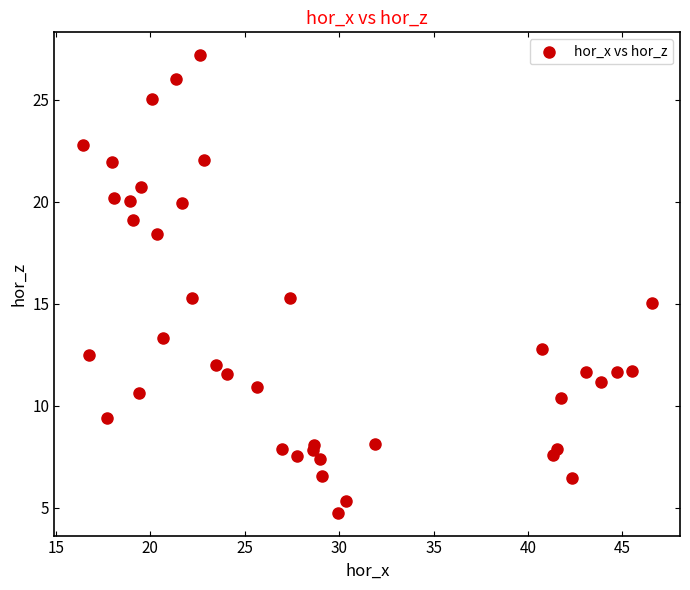

What is the range of X values (max minus min)?

30.1